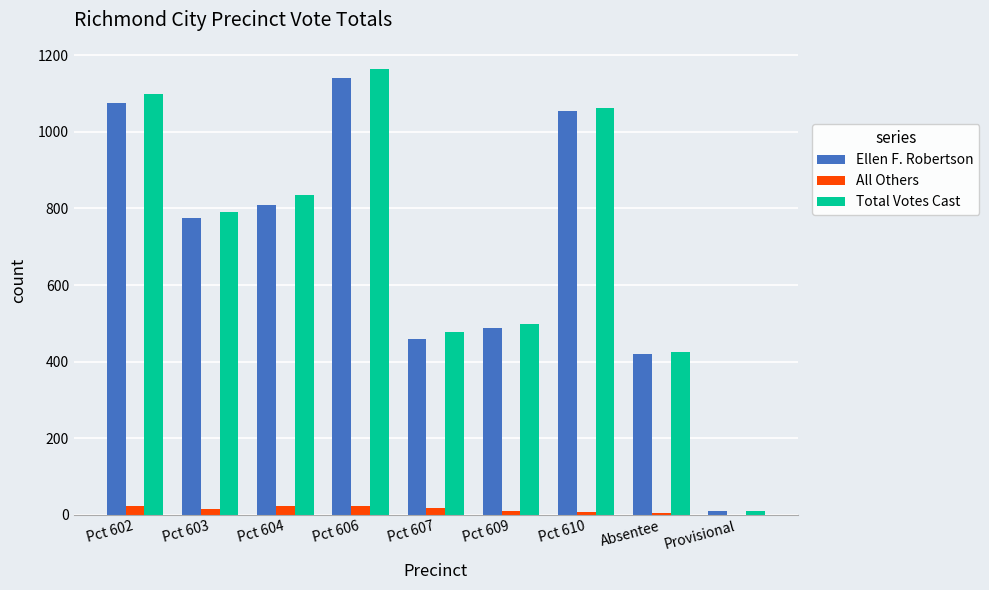

What is the approximate value of Total Votes Cast at Pct 602?

1100